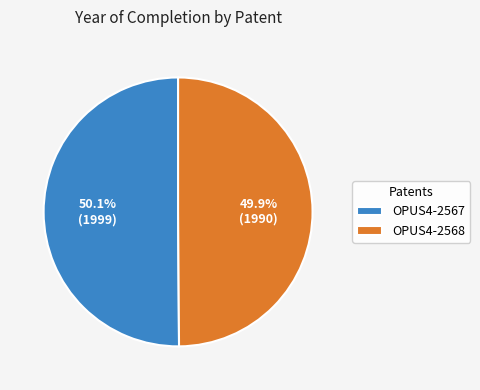

What is the ratio of the value at OPUS4-2567 to the value at OPUS4-2568?

1.0